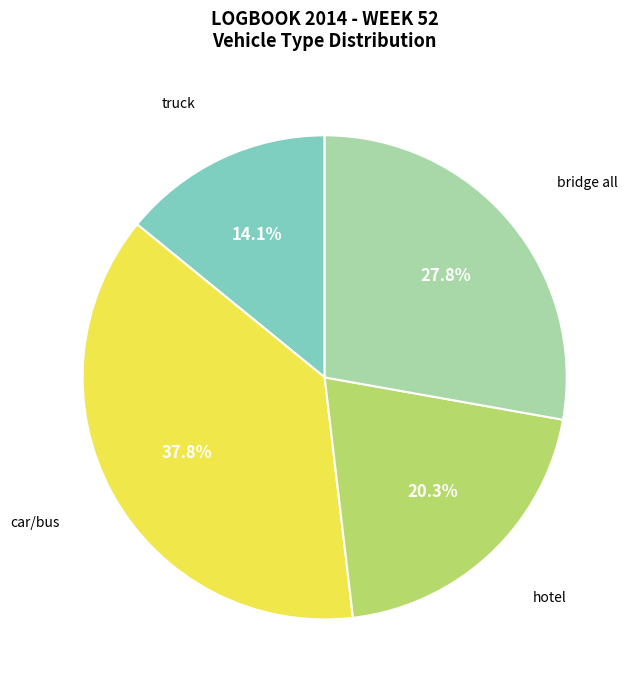

How many slices are in this pie chart?

4